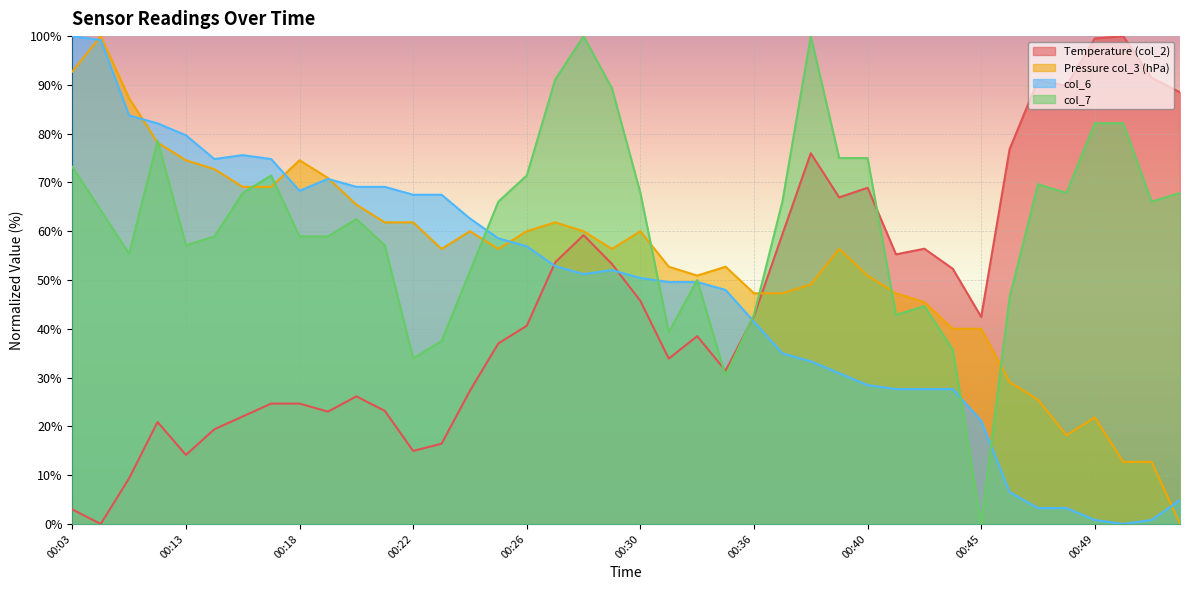

How many lines are shown in the chart?

4